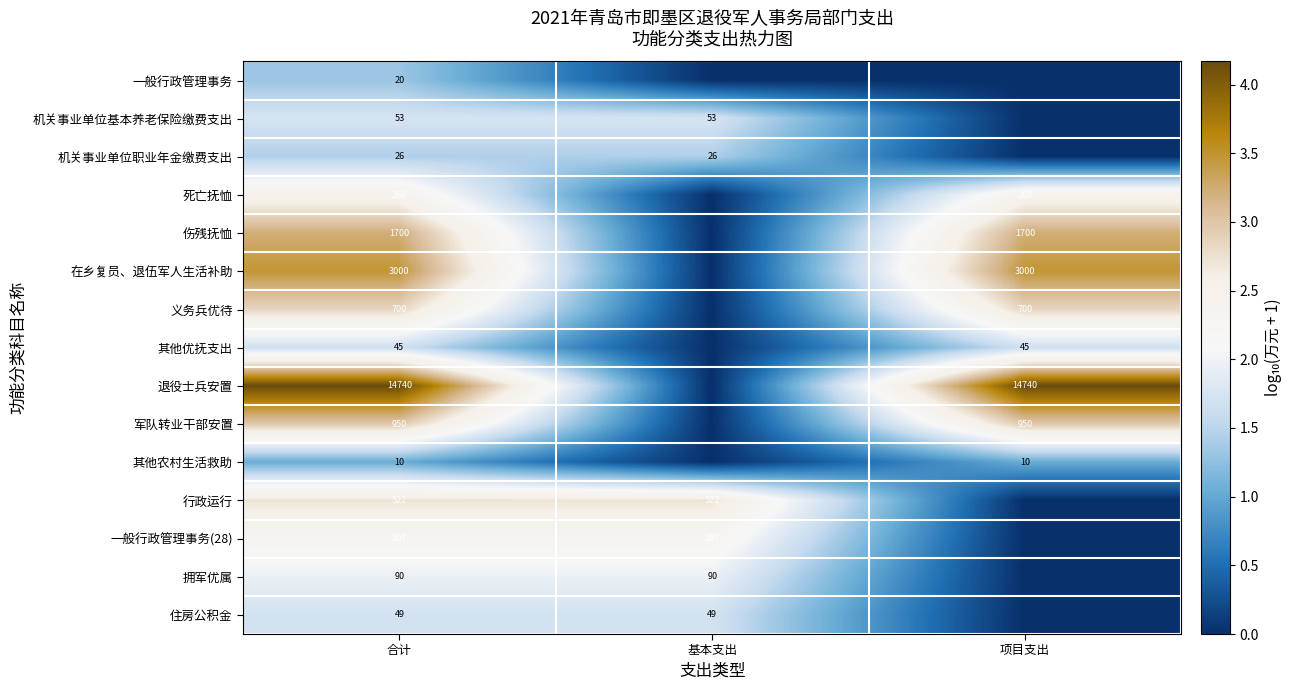

At how many categories does at least one series exceed 0?

3